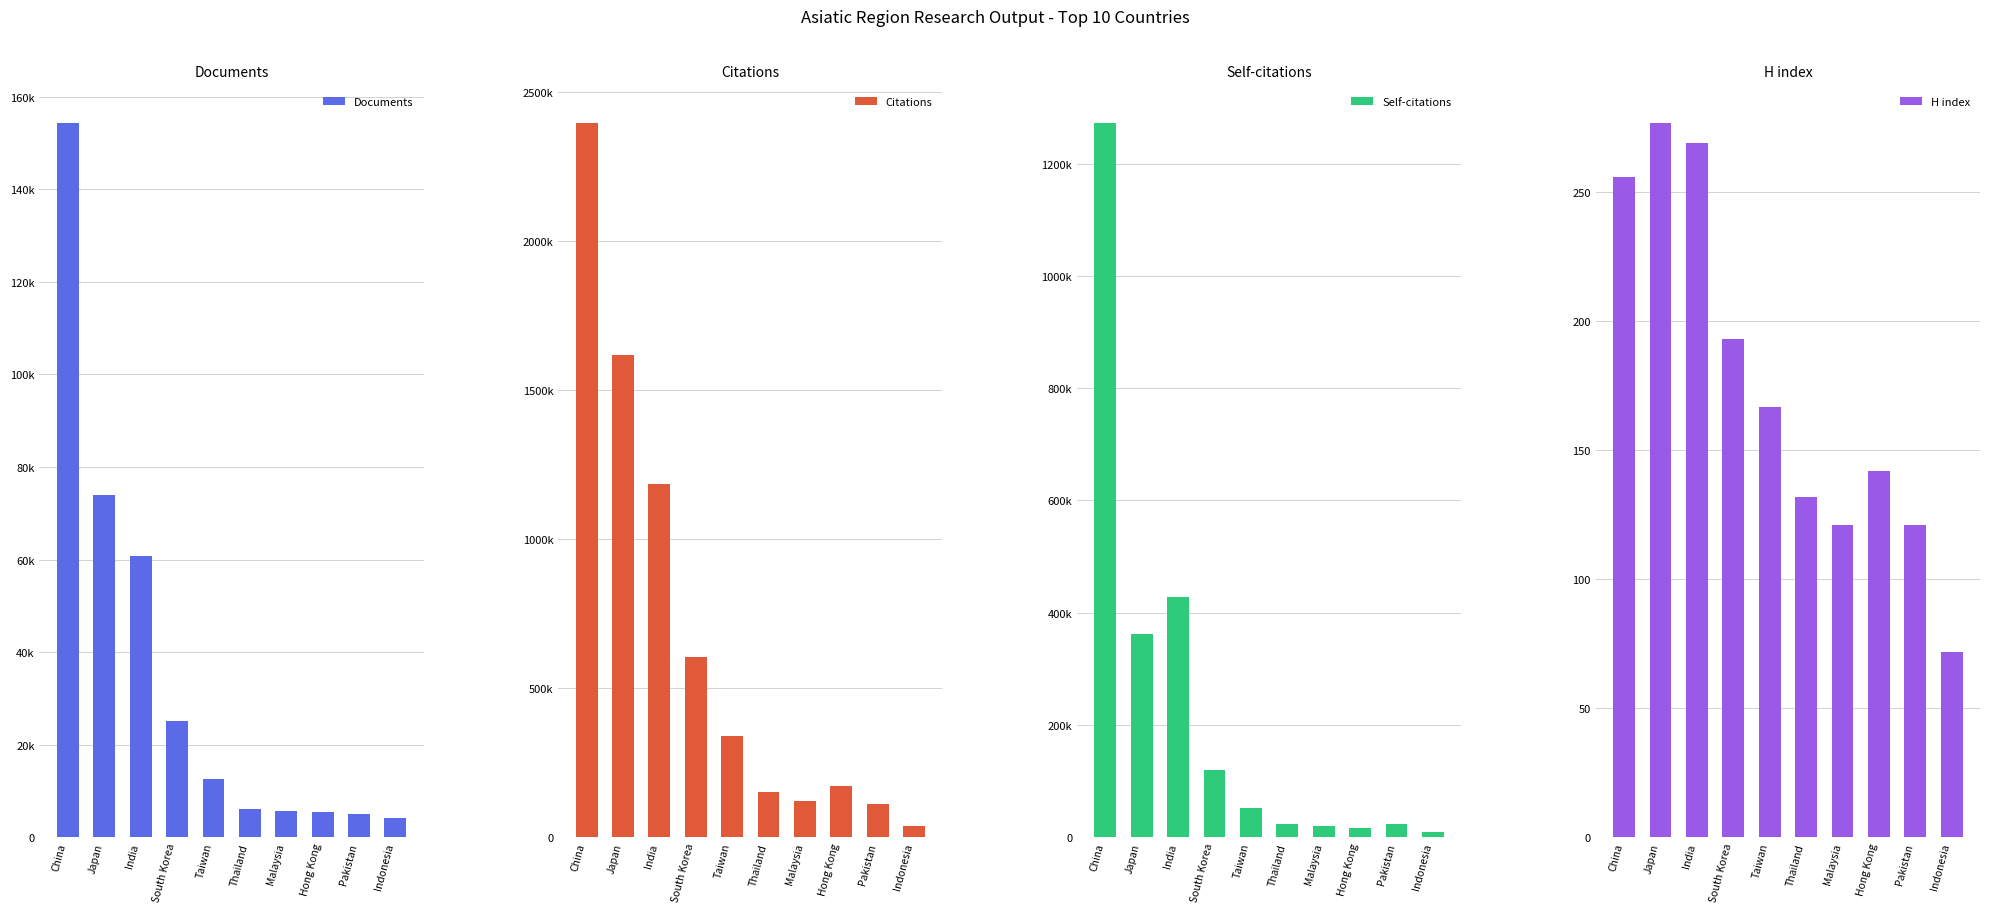

At how many categories does at least one series exceed 1701505?

1